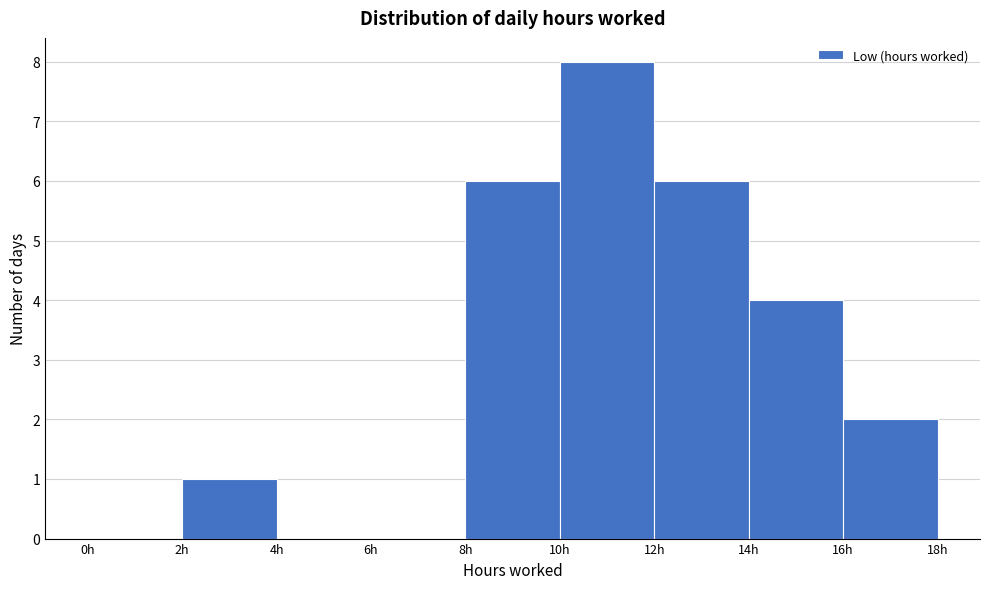

What is the height of the bar covering 12 to 14 on the x-axis? The values are not printed on the chart, so give them approximately, as read against the axis.

6